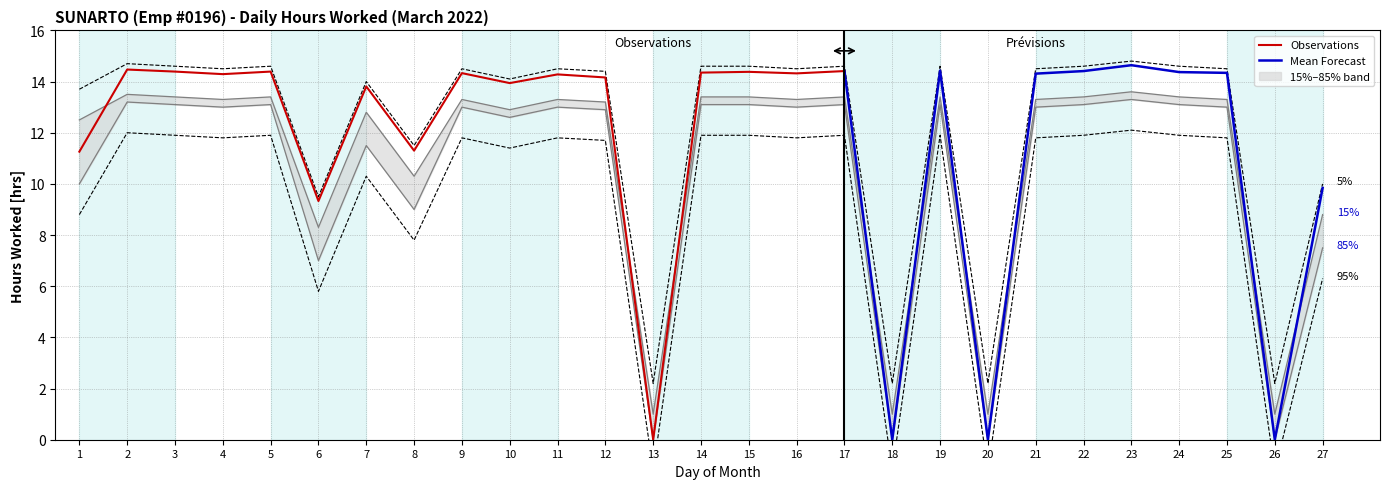

What is the value of the 15th point from the left?

14.6